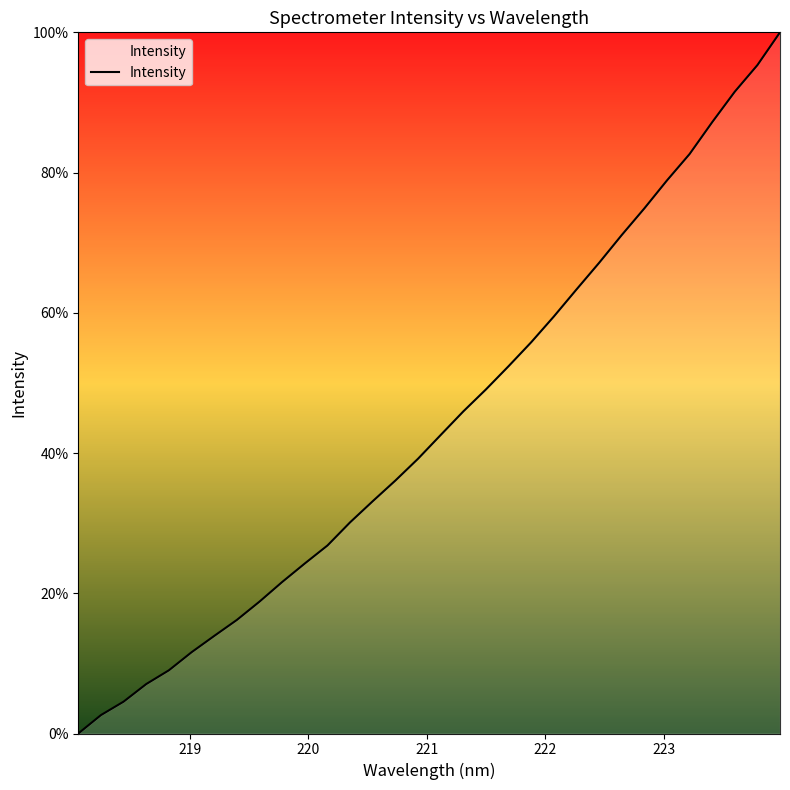

True or false: the data has more than 1 interior local peaks.

False